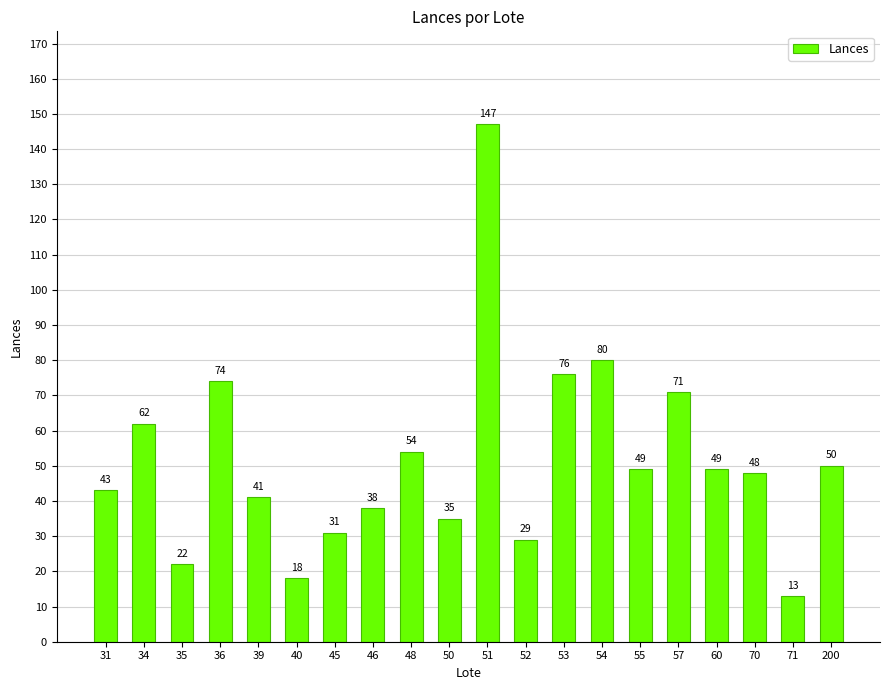

What is the sum of all values?

1030